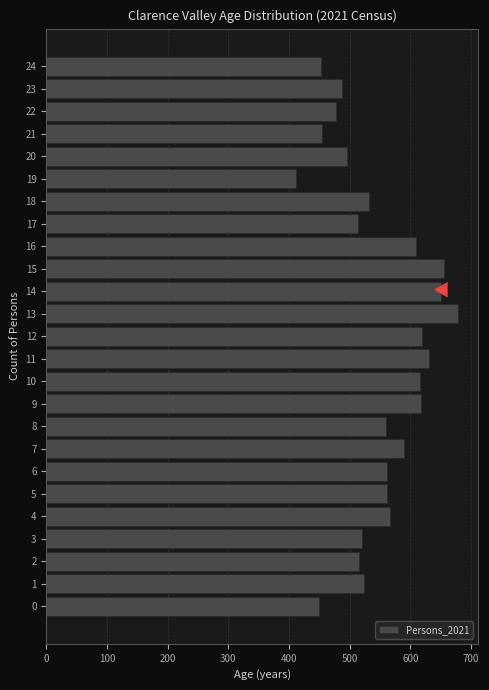

What is the change in value from 19 to 23?

+75